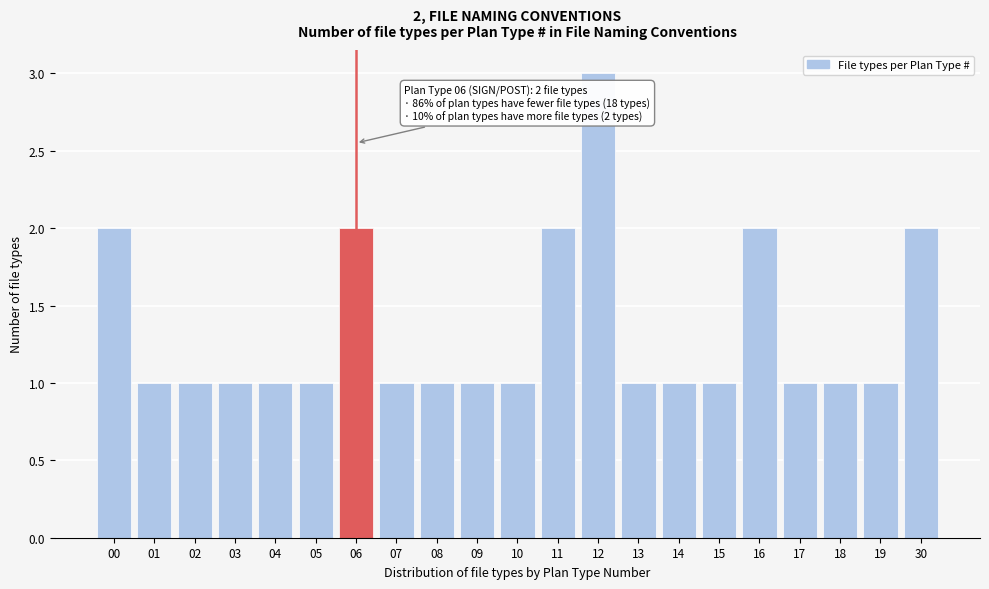

Reading right to left, transcribe all the data shown in this chart.

30=2	19=1	18=1	17=1	16=2	15=1	14=1	13=1	12=3	11=2	10=1	09=1	08=1	07=1	06=2	05=1	04=1	03=1	02=1	01=1	00=2